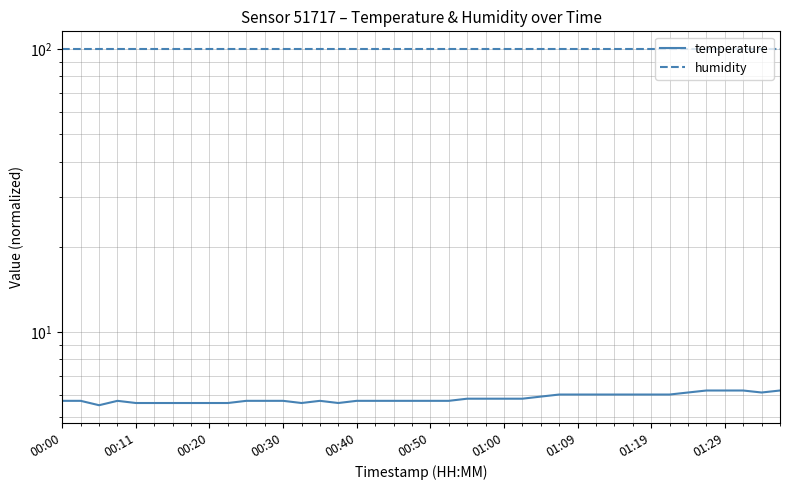

List the series in order of their overall mean, lowest first.

temperature, humidity